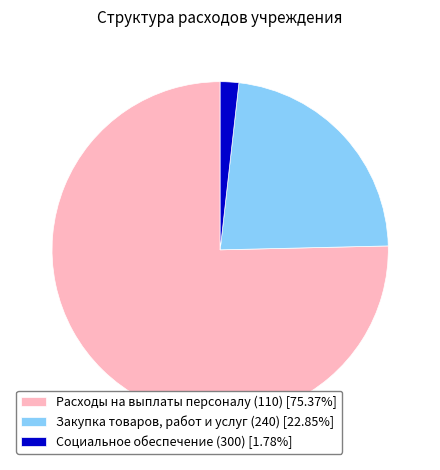

What is the largest slice in the pie chart?

Расходы на выплаты персоналу (110)